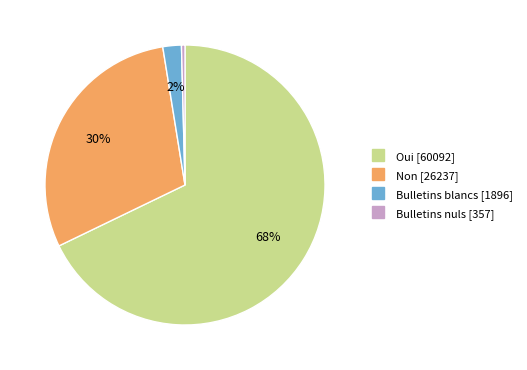

Between Bulletins nuls and Bulletins blancs, which is larger?

Bulletins blancs